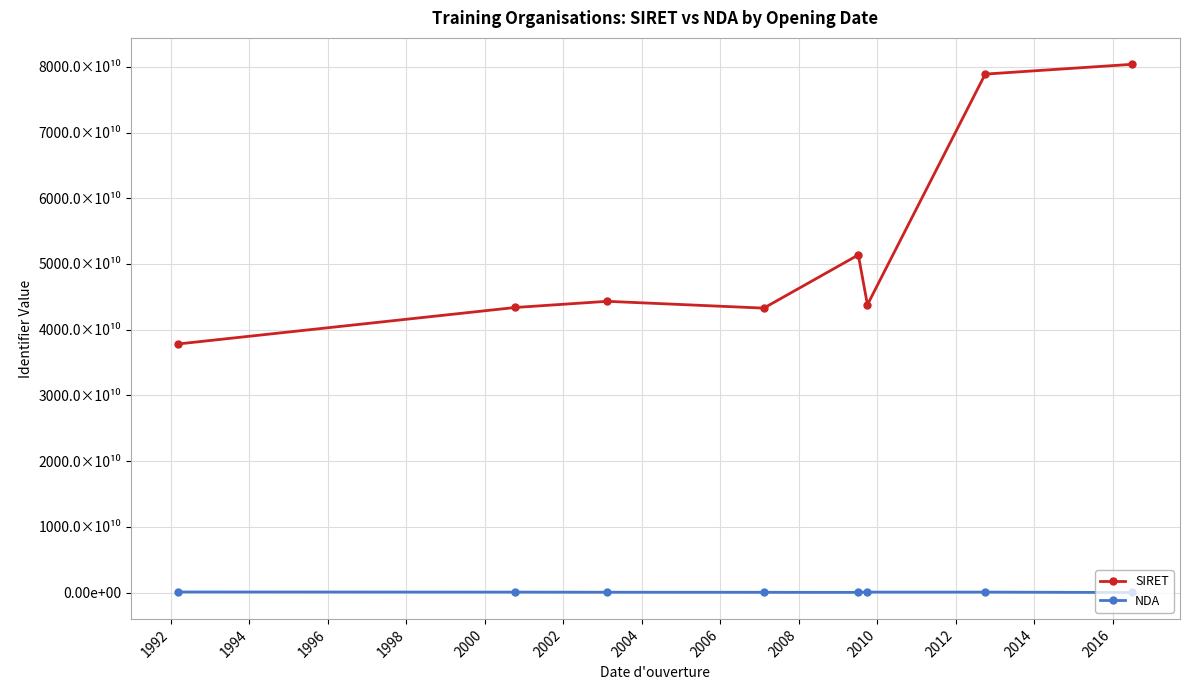

Which series has the widest spread of values?

SIRET